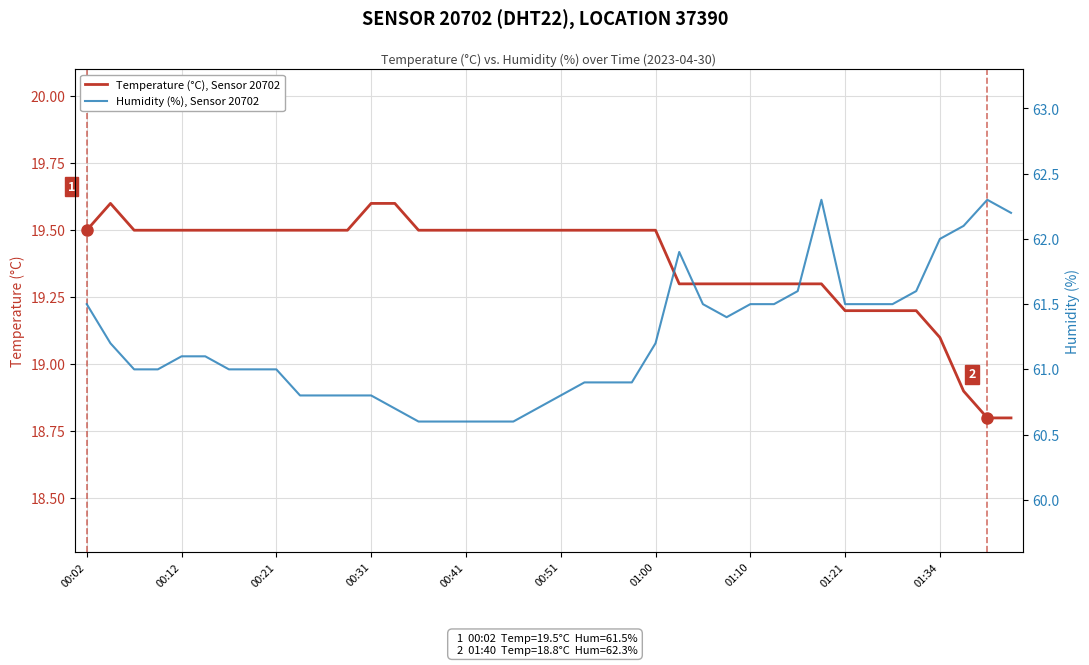

List the series in order of their peak value, highest first.

Humidity (%), Sensor 20702, Temperature (°C), Sensor 20702